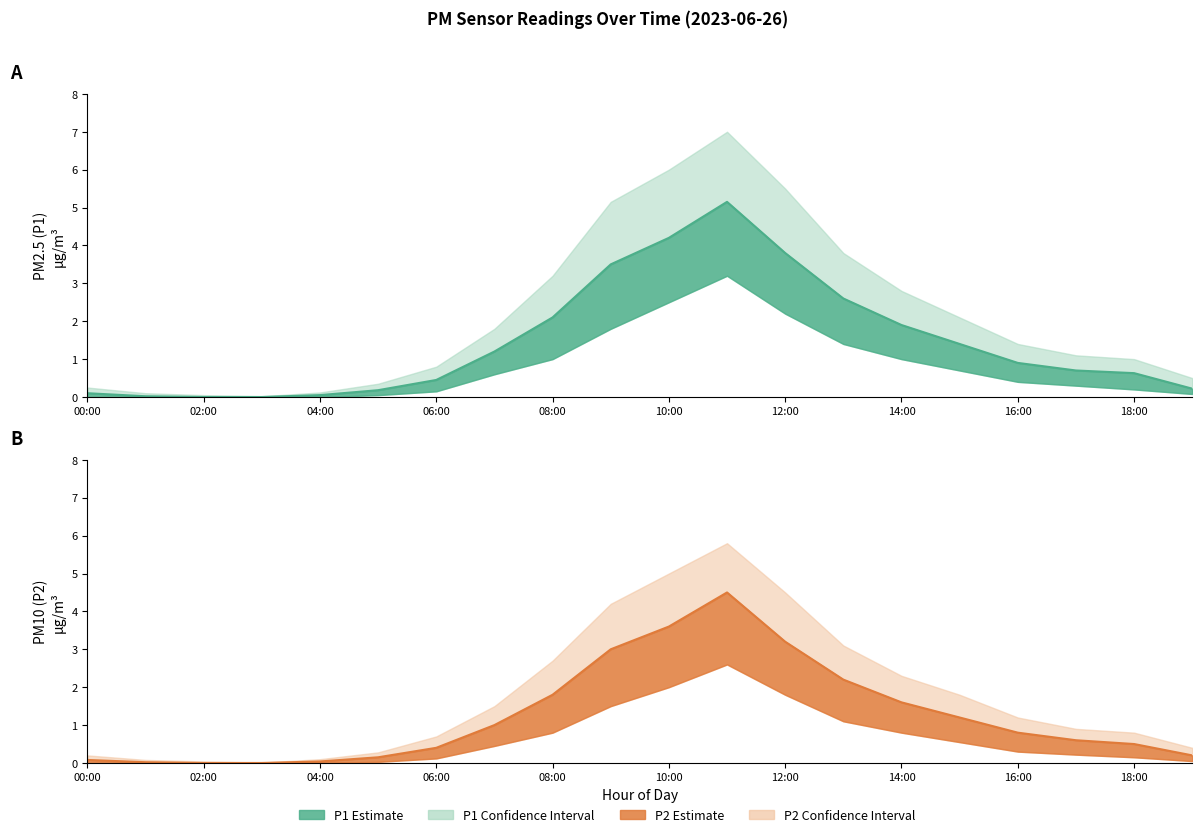

Reading left to right, list all the values displayed in this chart.

P1: 0.1	0.0	0.0	0.0	0.1	0.2	0.5	1.2	2.1	3.5	4.2	5.2	3.8	2.6	1.9	1.4	0.9	0.7	0.6	0.2
P2: 0.1	0.0	0.0	0.0	0.0	0.1	0.4	1.0	1.8	3.0	3.6	4.5	3.2	2.2	1.6	1.2	0.8	0.6	0.5	0.2